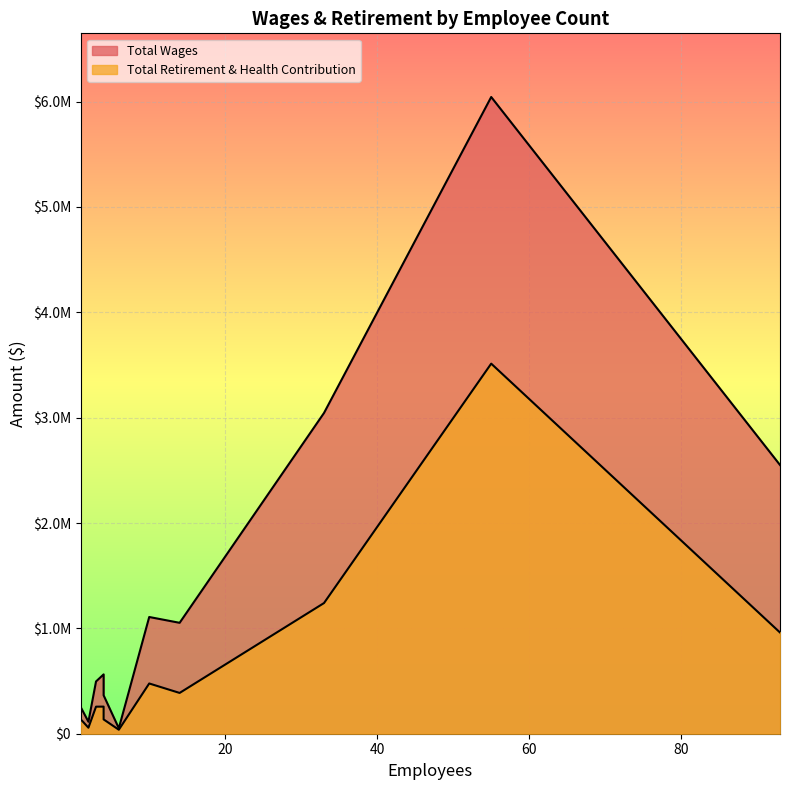

How many values in the Total Wages series are below 563323?

5